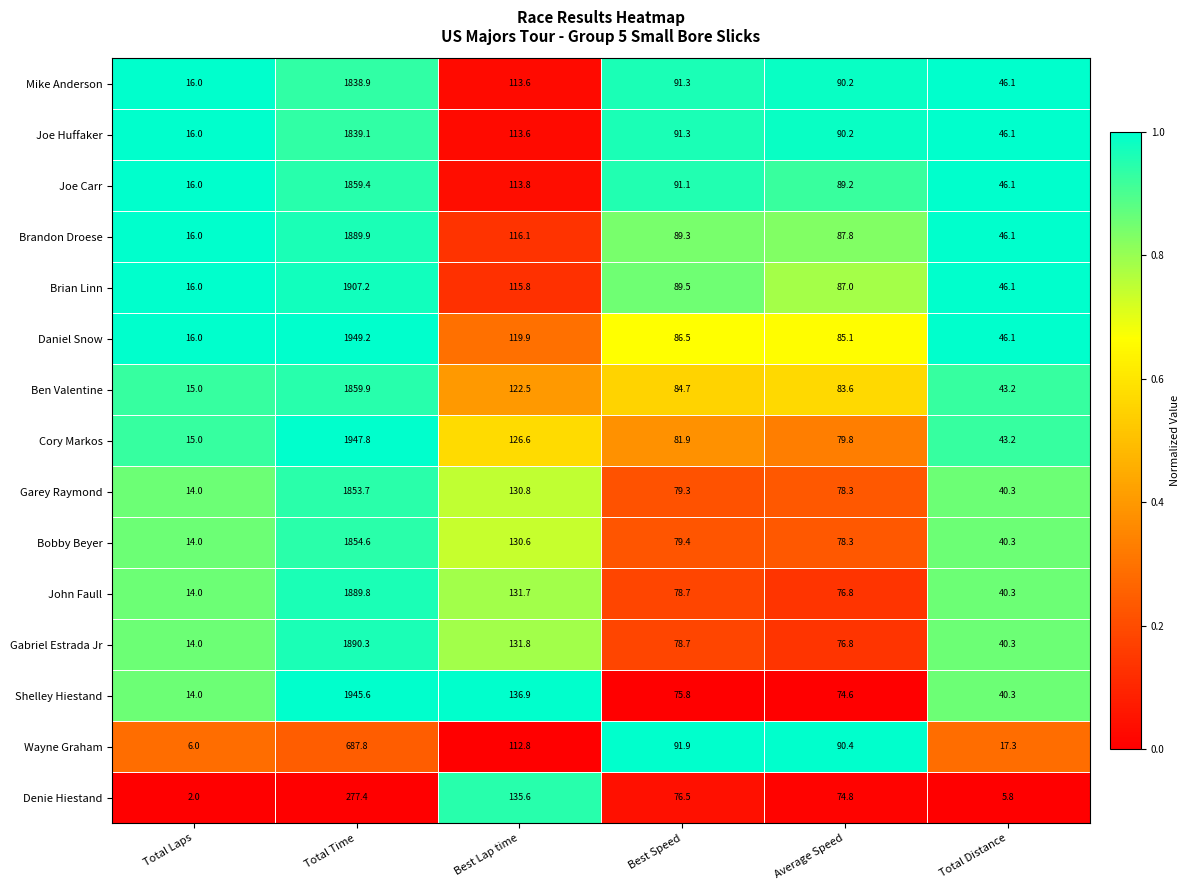

What is the average value of the Wayne Graham series?

167.7